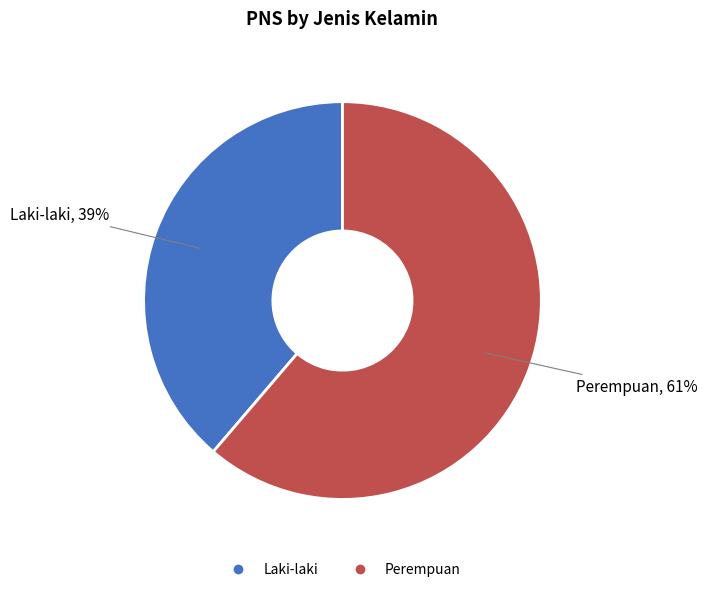

Is the sum of Perempuan and Laki-laki greater than half?

Yes